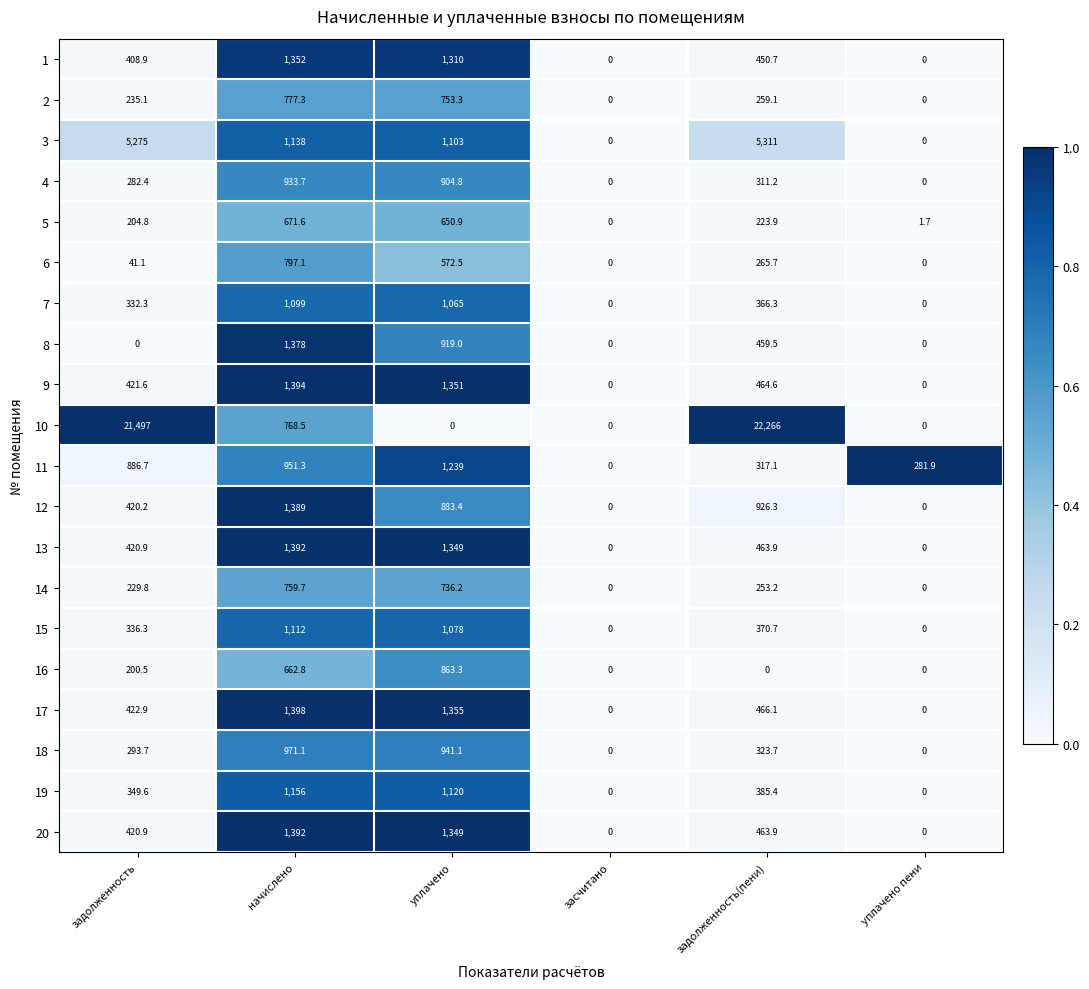

How many data points in 6 are less than 265?

3